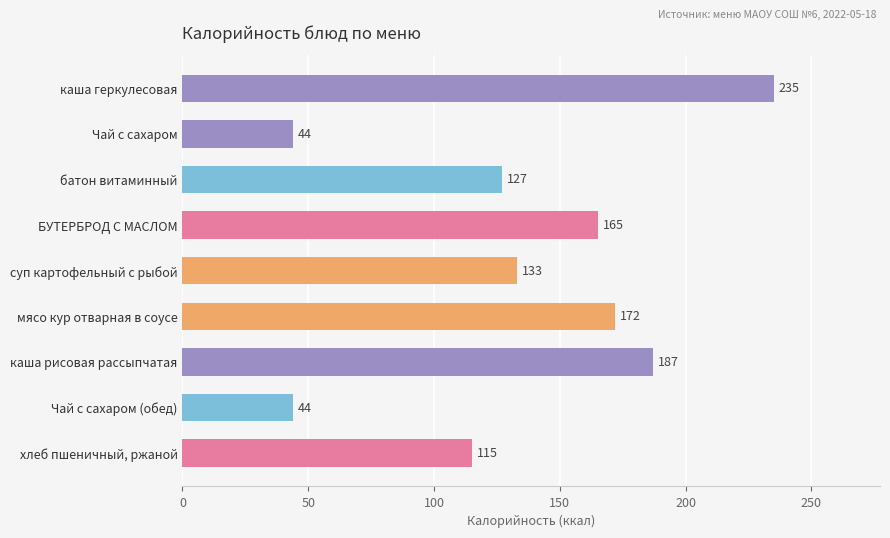

At which label is the value closest to 139?

суп картофельный с рыбой